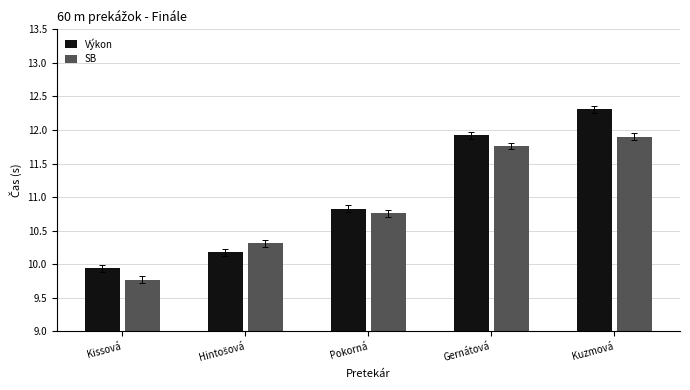

Which series has the largest total across all categories?

Výkon